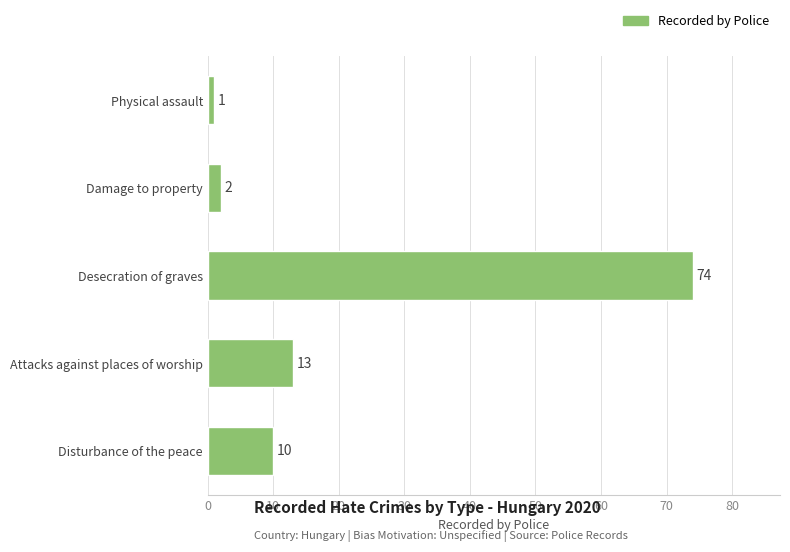

The value at Desecration of graves is 120. True or false?

False